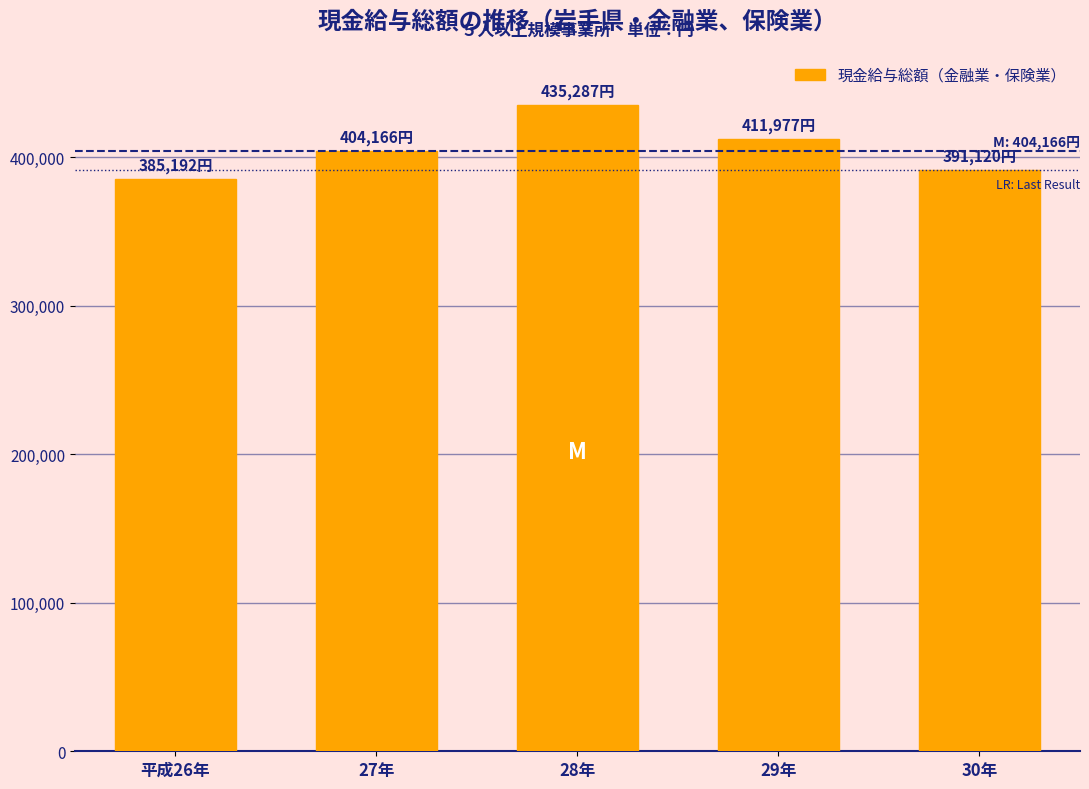

Reading left to right, list all the values displayed in this chart.

平成26年=385192	27年=404166	28年=435287	29年=411977	30年=391120